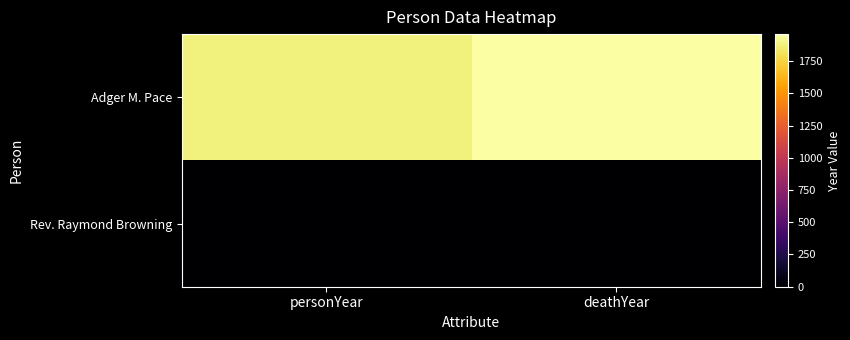

What is the greatest value displayed?

1959